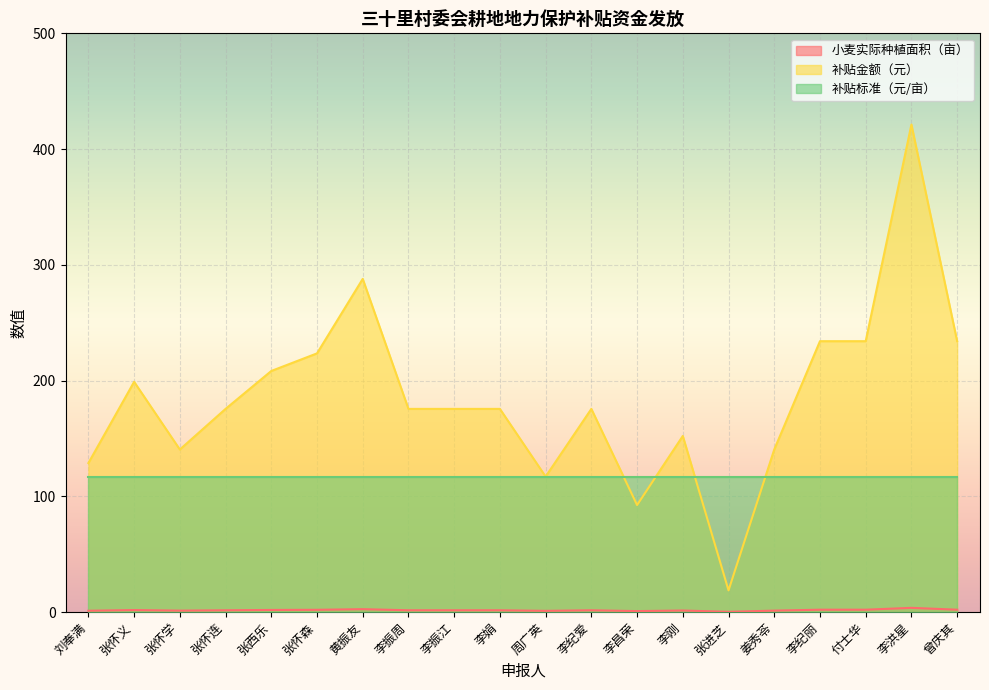

Which series has the widest spread of values?

补贴金额（元）